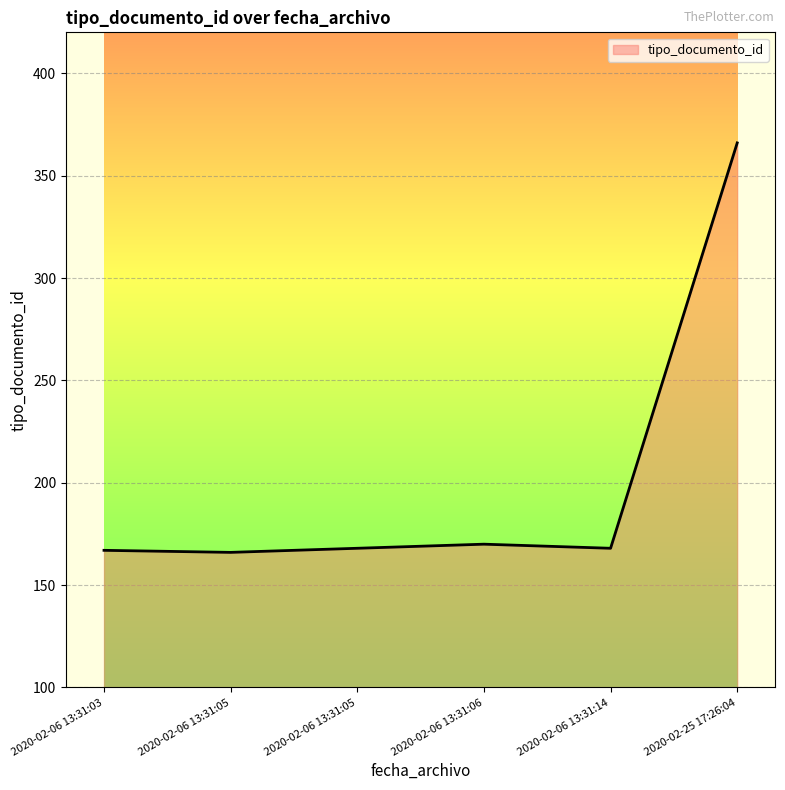

How many distinct data groups are displayed?

1